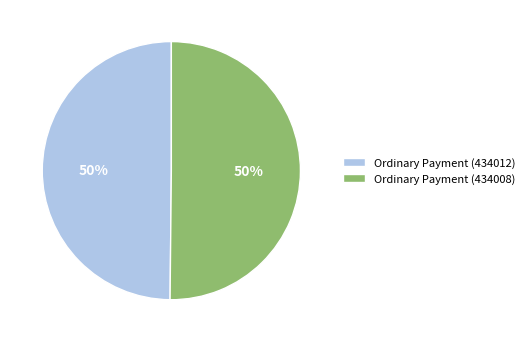

The Ordinary Payment (434008) slice represents 50% of the pie. True or false?

True